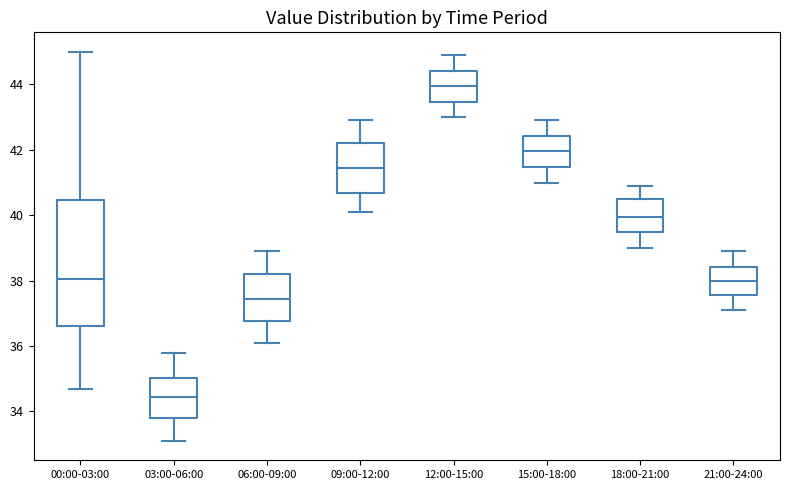

Reading left to right, read every box against the y-axis: the position of its median line, the range the box covers, and the ends of its whiskers. The values are not printed on the chart, so give them approximately, as read against the axis.

00:00-03:00: median 38.0, box 36.6 to 40.4, whiskers 34.8 to 45.0
03:00-06:00: median 34.4, box 33.8 to 35.0, whiskers 33.2 to 35.8
06:00-09:00: median 37.4, box 36.8 to 38.2, whiskers 36.2 to 39.0
09:00-12:00: median 41.4, box 40.6 to 42.2, whiskers 40.2 to 43.0
12:00-15:00: median 44.0, box 43.4 to 44.4, whiskers 43.0 to 45.0
15:00-18:00: median 42.0, box 41.4 to 42.4, whiskers 41.0 to 43.0
18:00-21:00: median 40.0, box 39.4 to 40.6, whiskers 39.0 to 41.0
21:00-24:00: median 38.0, box 37.6 to 38.4, whiskers 37.2 to 39.0